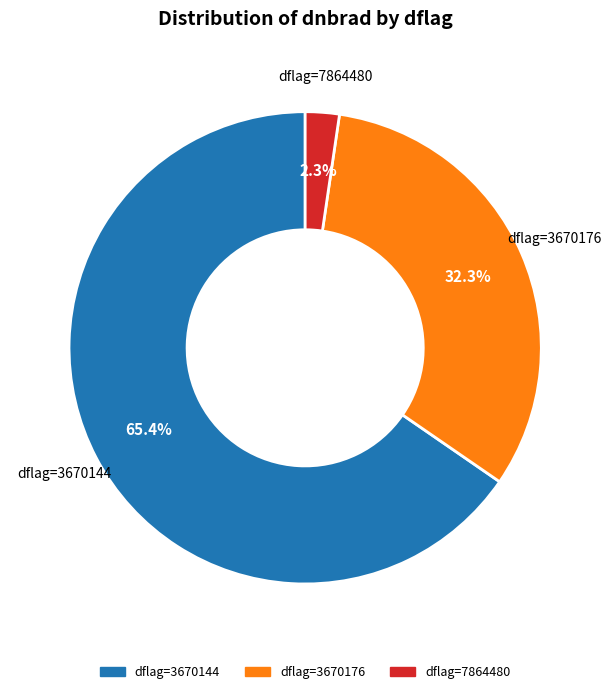

Is there any slice that represents more than half of the pie?

Yes